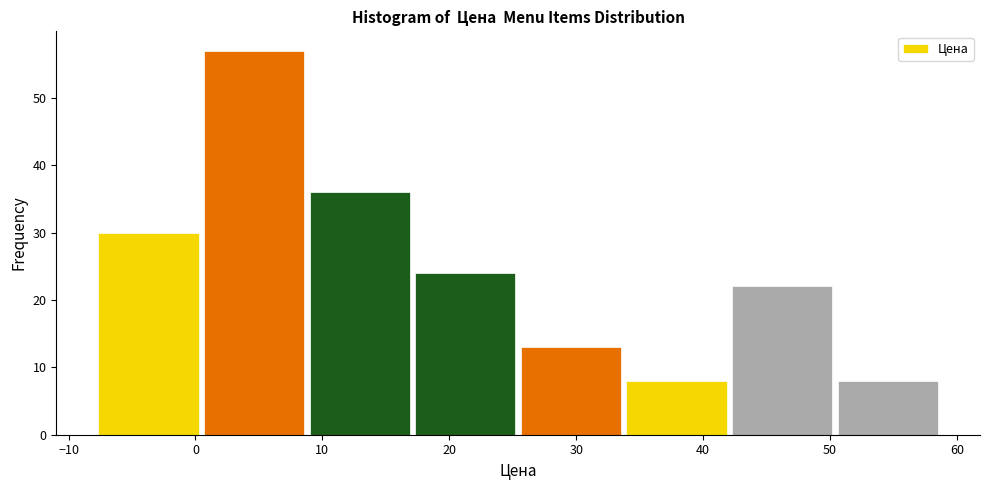

Reading left to right, transcribe this chart: for each bar, give the range it covers on the x-axis and its height. Neither the bar edges nor the heights are printed on the chart, so give them approximately, as read against the axes.

-8 to 0: 30
0 to 9: 57
9 to 17: 36
17 to 25: 24
25 to 34: 13
34 to 42: 8
42 to 50: 22
50 to 59: 8